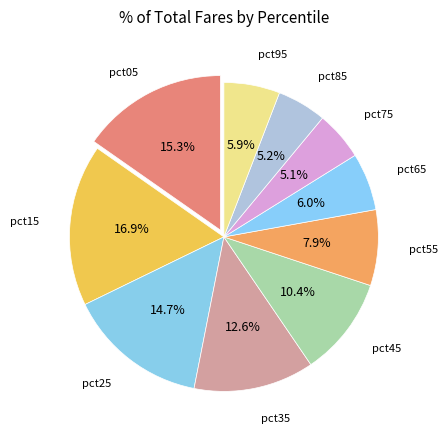

Count the number of slices in the pie.

10